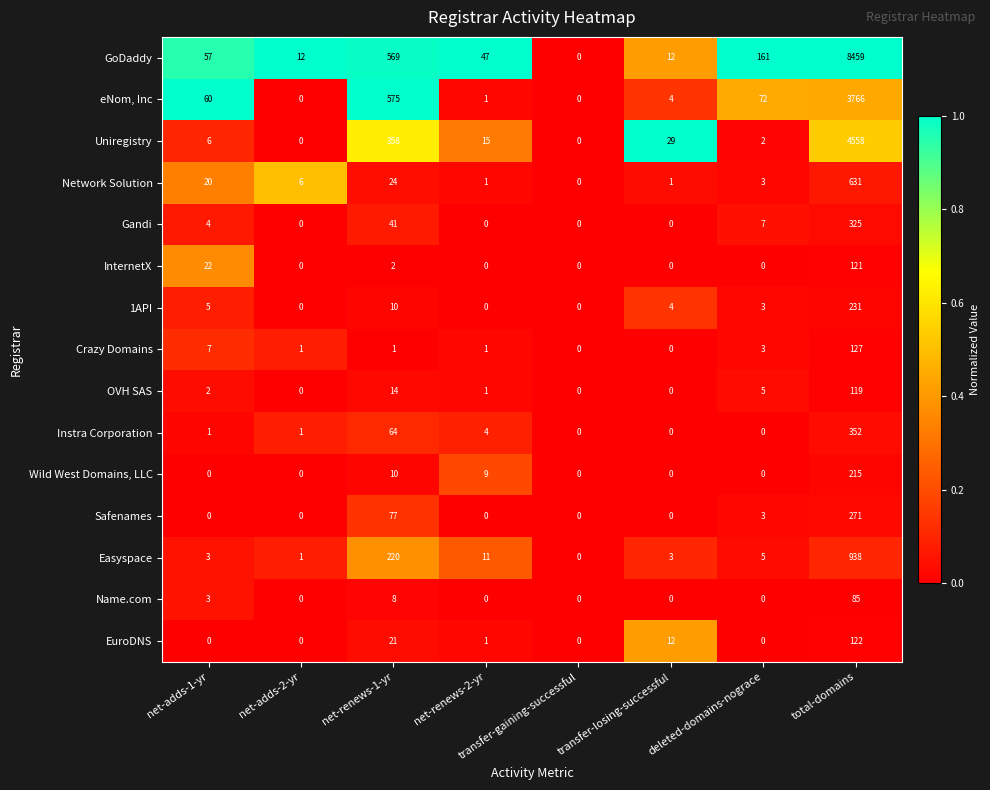

At which category is the sum across all series the highest?

total-domains